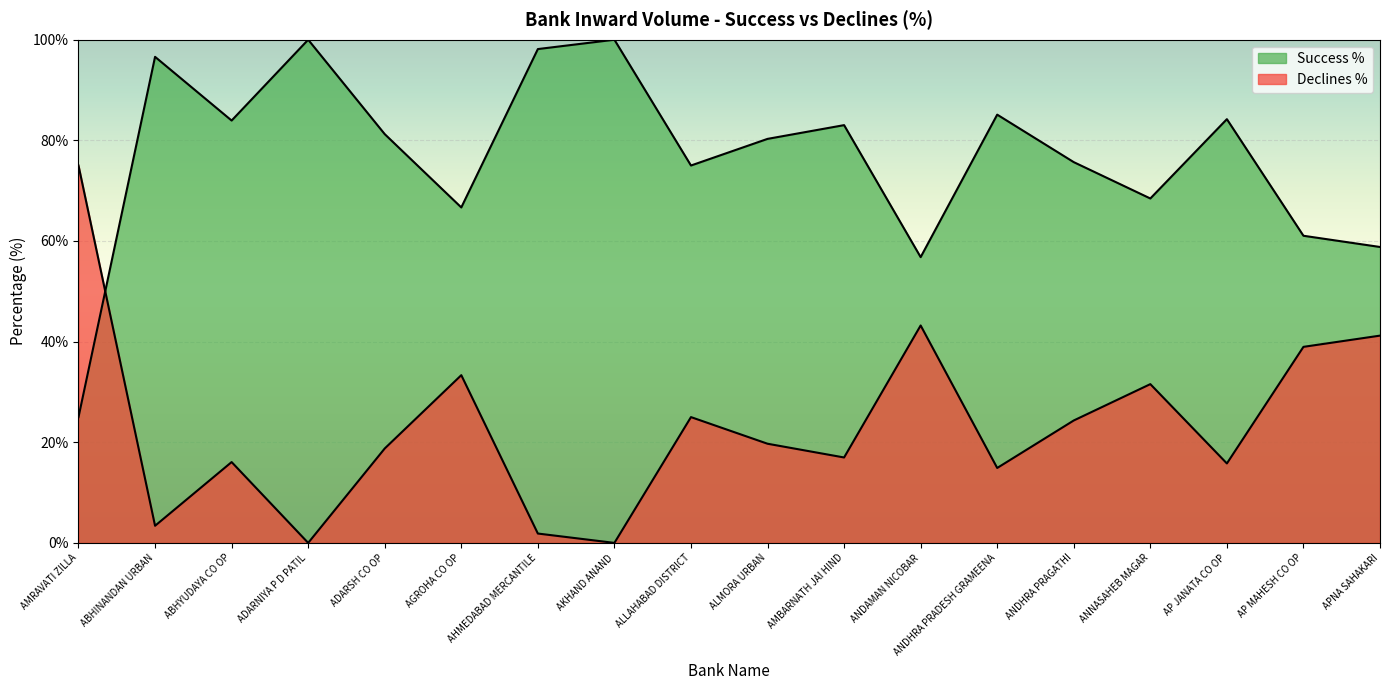

Where does the Declines % series first go above 19?

AMRAVATI ZILLA